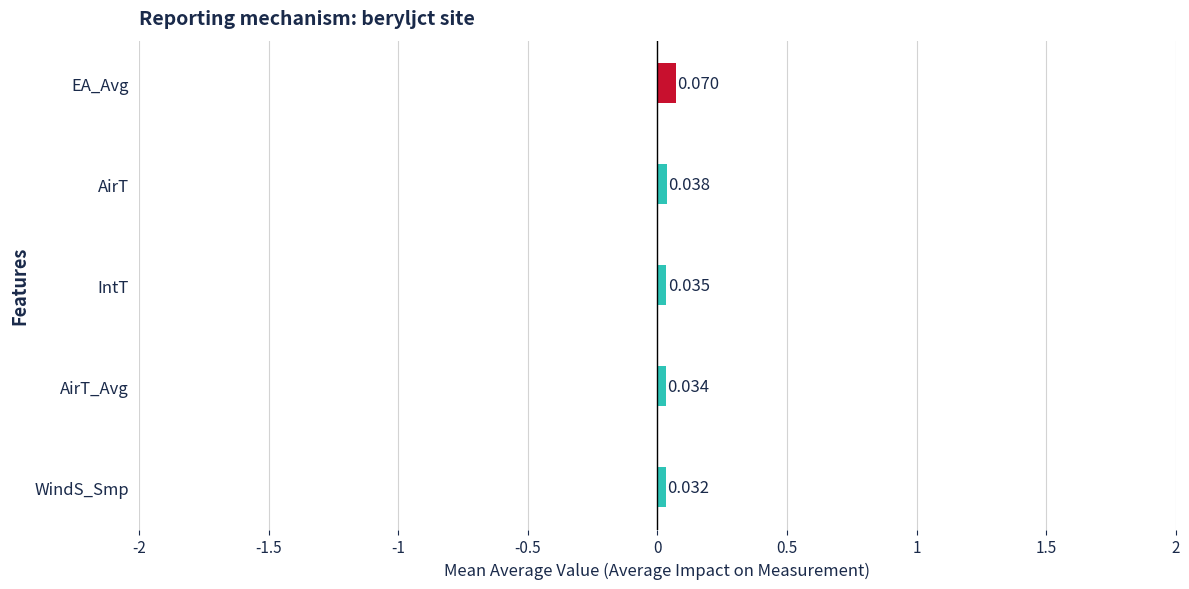

List the labels in order of value, smallest first.

WindS_Smp, AirT_Avg, IntT, AirT, EA_Avg